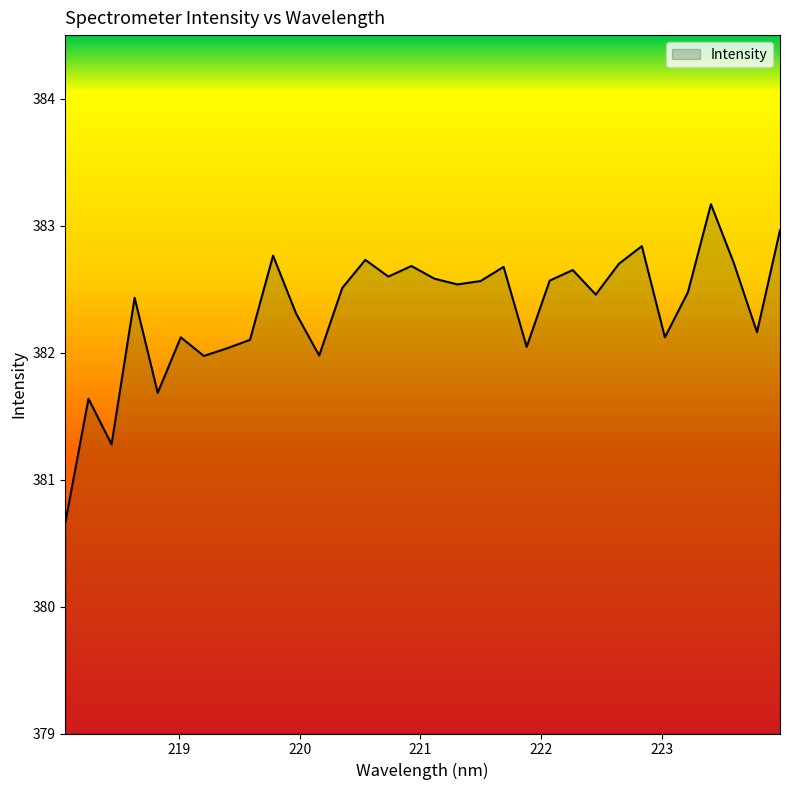

What is the greatest value displayed?

383.2